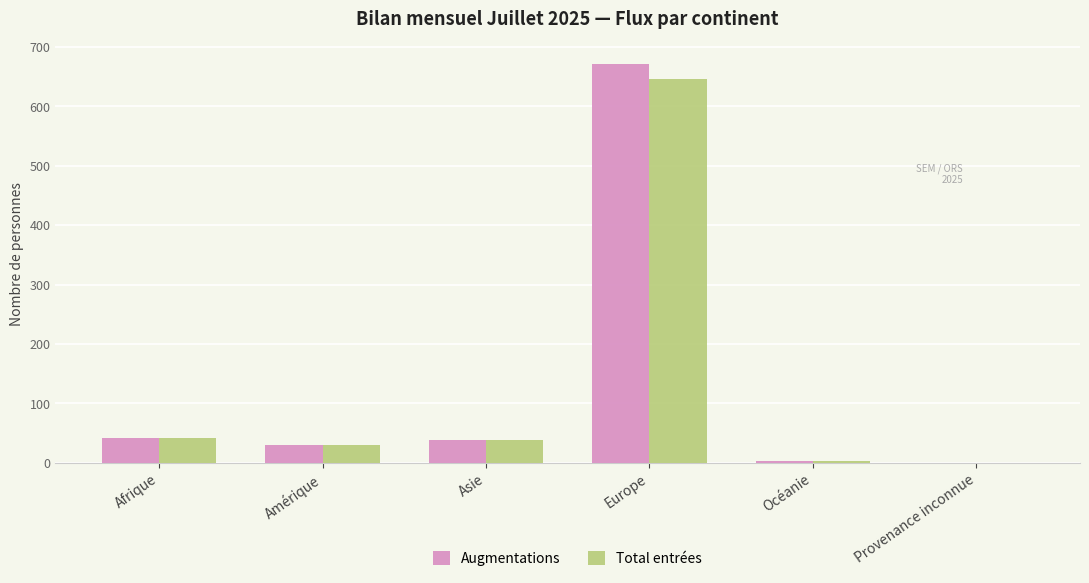

Reading left to right, extract all data points from this chart.

Augmentations: Afrique=41	Amérique=30	Asie=38	Europe=671	Océanie=3	Provenance inconnue=0
Total entrées: Afrique=41	Amérique=30	Asie=38	Europe=646	Océanie=3	Provenance inconnue=0